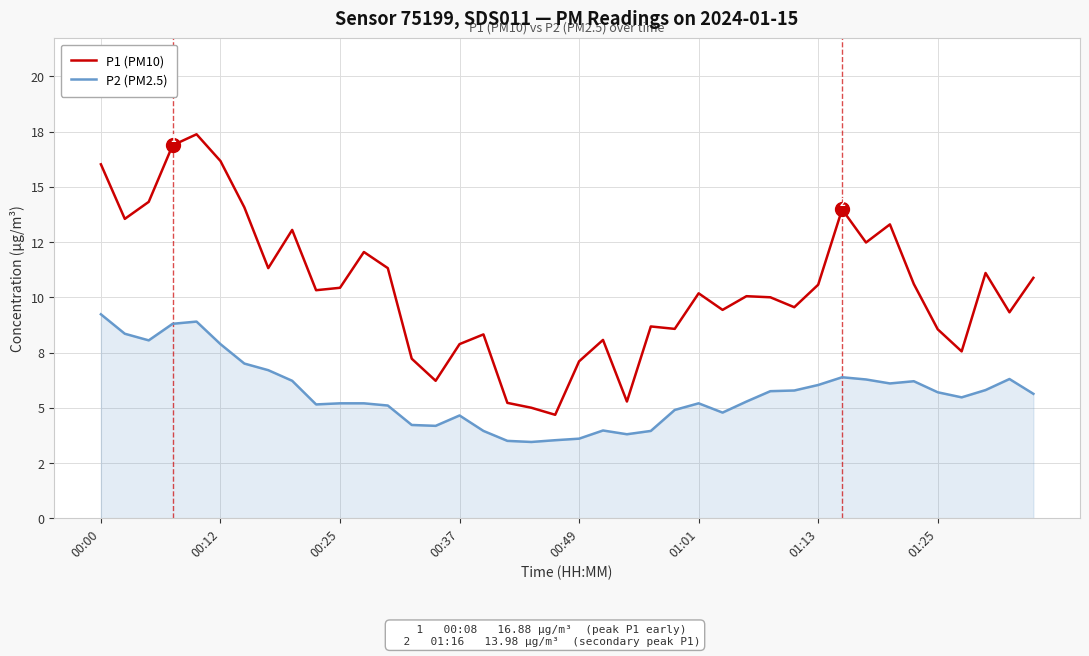

What are all the series names shown in the legend?

P1 (PM10), P2 (PM2.5)